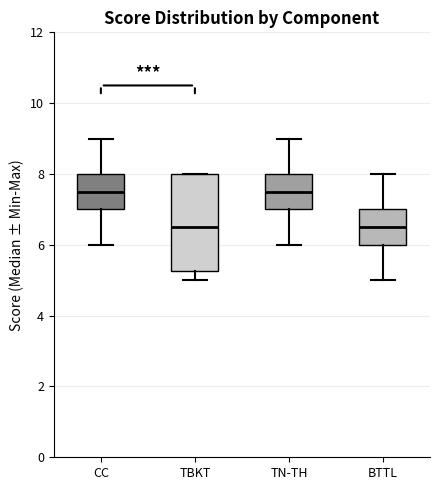

Reading left to right, read every box against the y-axis: the position of its median line, the range the box covers, and the ends of its whiskers. The values are not printed on the chart, so give them approximately, as read against the axis.

CC: median 7.6, box 7.0 to 8.0, whiskers 6.0 to 9.0
TBKT: median 6.6, box 5.2 to 8.0, whiskers 5.0 to 8.0
TN-TH: median 7.6, box 7.0 to 8.0, whiskers 6.0 to 9.0
BTTL: median 6.6, box 6.0 to 7.0, whiskers 5.0 to 8.0